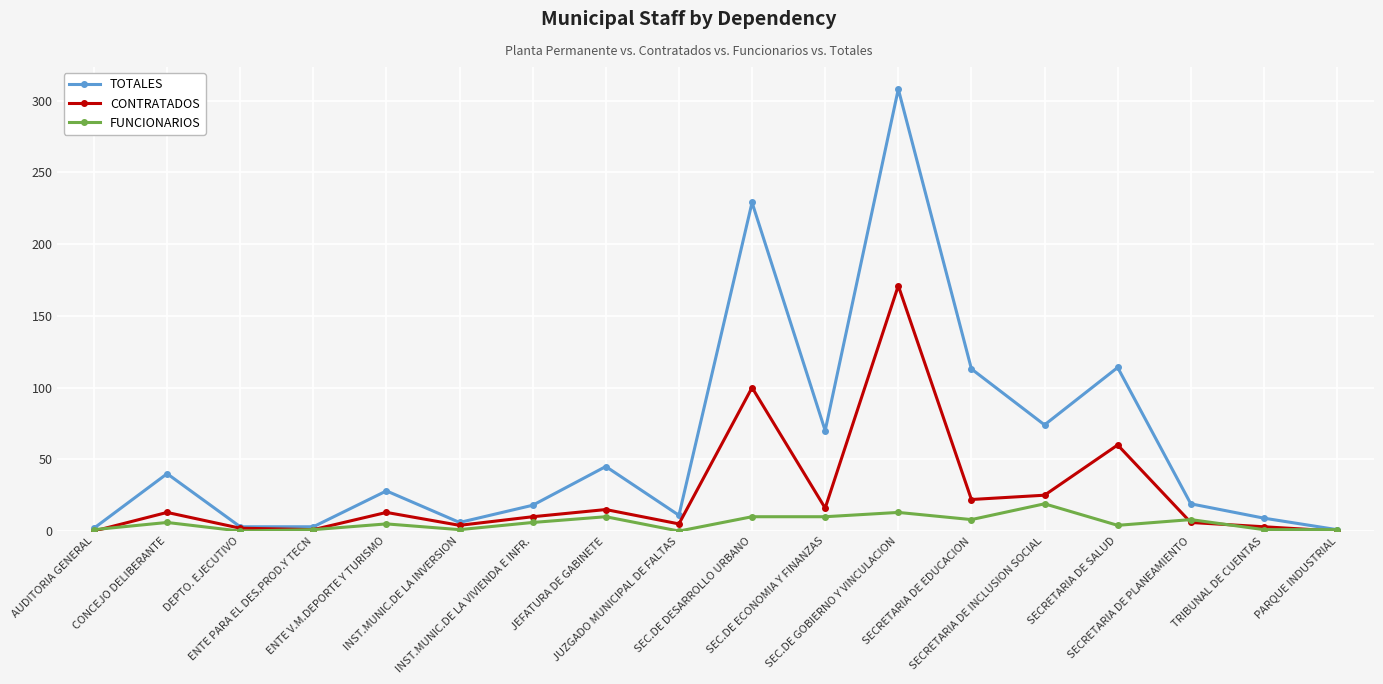

Which series has the widest spread of values?

TOTALES